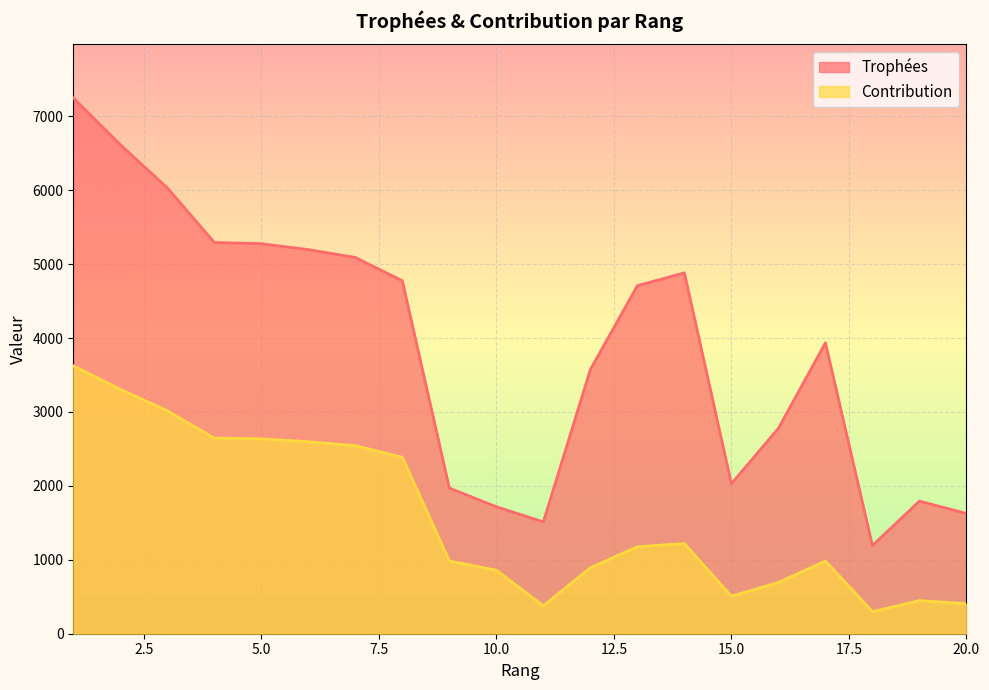

List the series in order of their overall mean, lowest first.

Contribution, Trophées